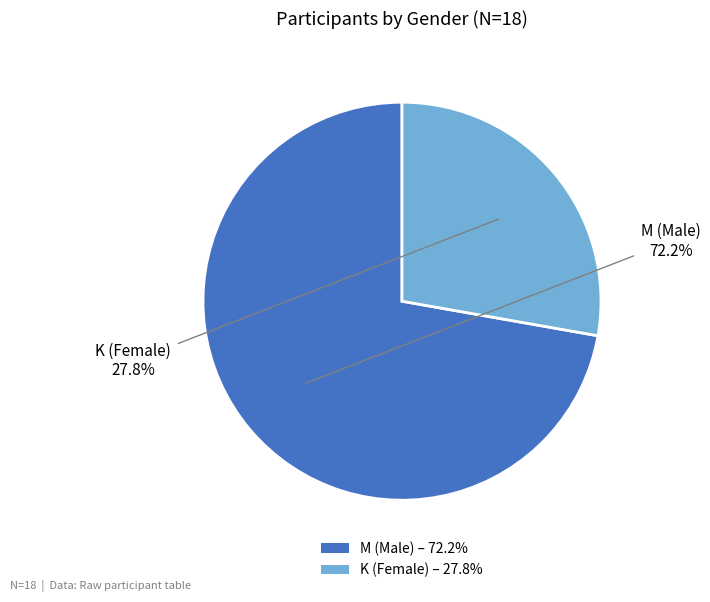

Which slice is the smallest?

K